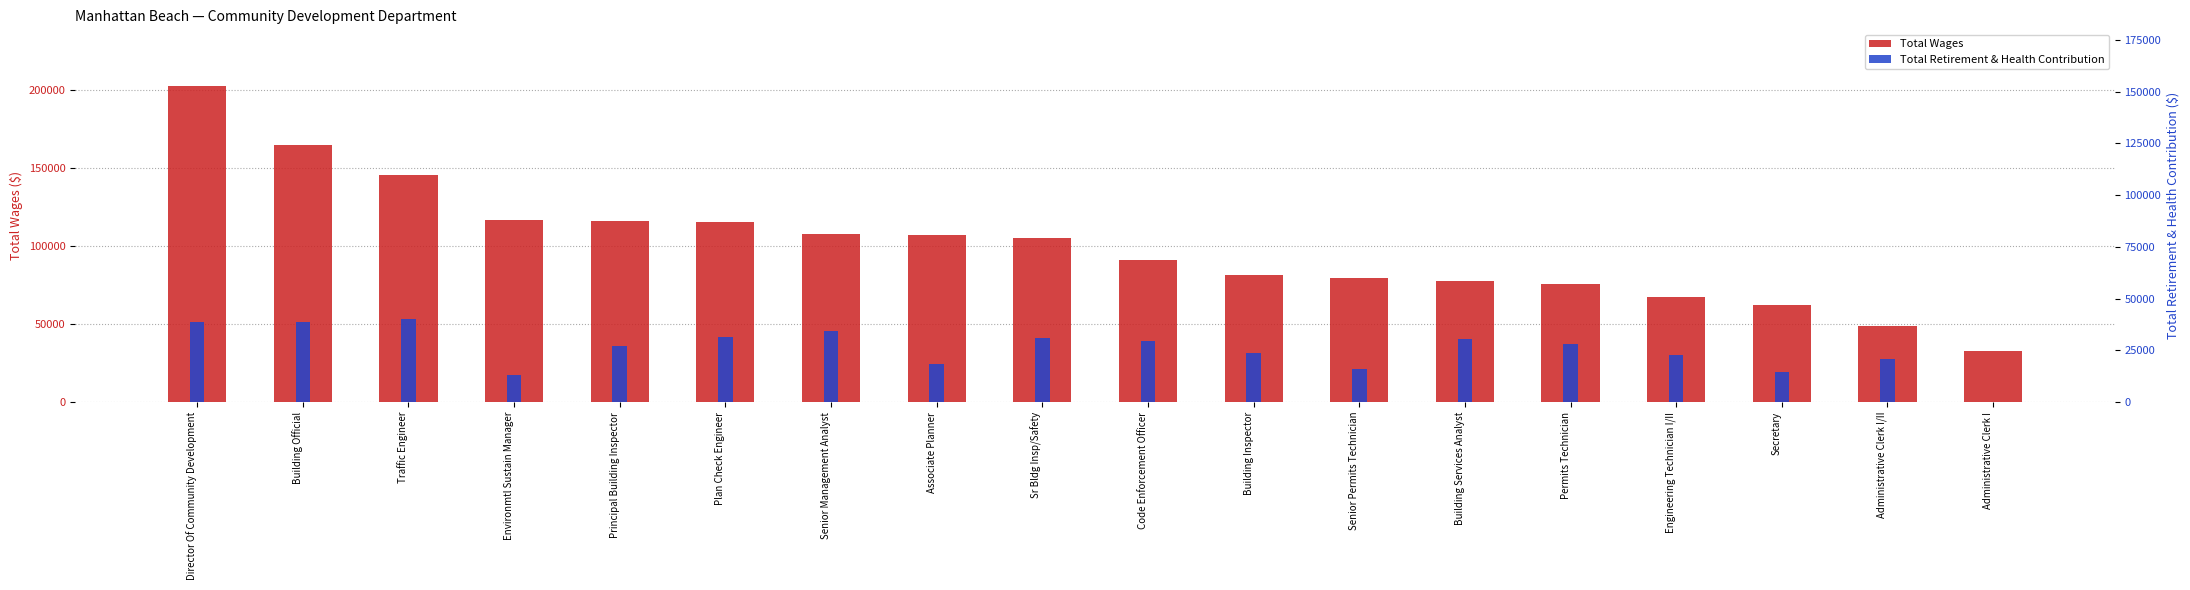

True or false: Total Wages has a value of 45630 at Sr Bldg Insp/Safety.

False